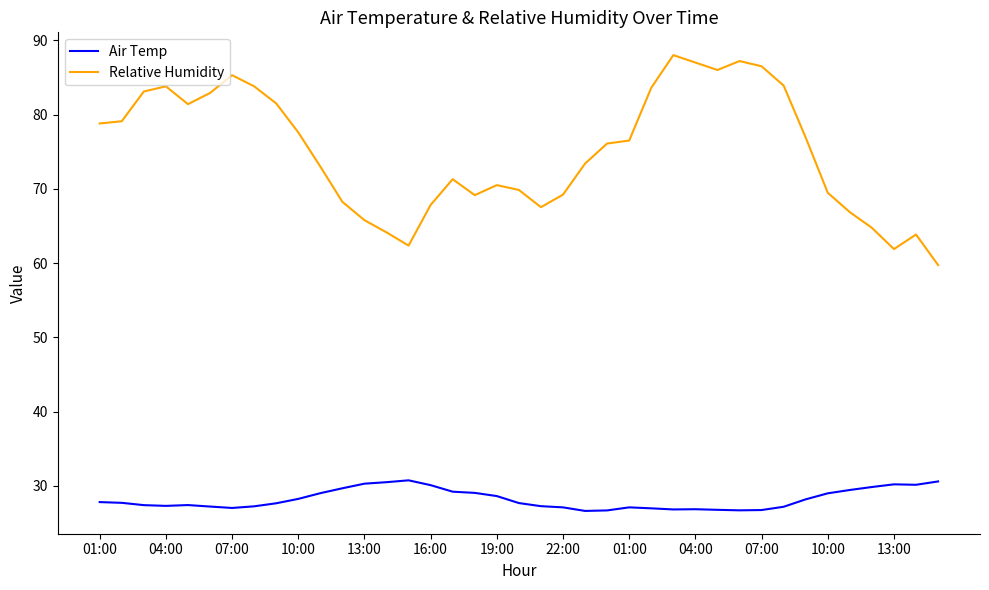

Which series has the widest spread of values?

Relative Humidity